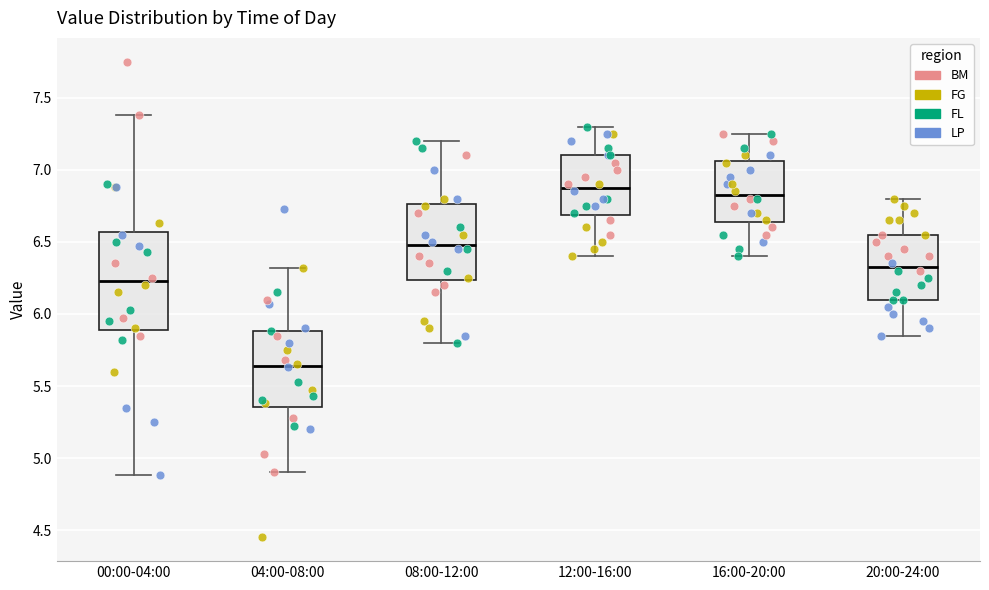

Reading left to right, read every box against the y-axis: the position of its median line, the range the box covers, and the ends of its whiskers. The values are not printed on the chart, so give them approximately, as read against the axis.

00:00-04:00: median 6.25, box 5.90 to 6.55, whiskers 4.90 to 7.40
04:00-08:00: median 5.65, box 5.35 to 5.90, whiskers 4.90 to 6.30
08:00-12:00: median 6.50, box 6.25 to 6.75, whiskers 5.80 to 7.20
12:00-16:00: median 6.90, box 6.70 to 7.10, whiskers 6.40 to 7.30
16:00-20:00: median 6.85, box 6.65 to 7.05, whiskers 6.40 to 7.25
20:00-24:00: median 6.35, box 6.10 to 6.55, whiskers 5.85 to 6.80